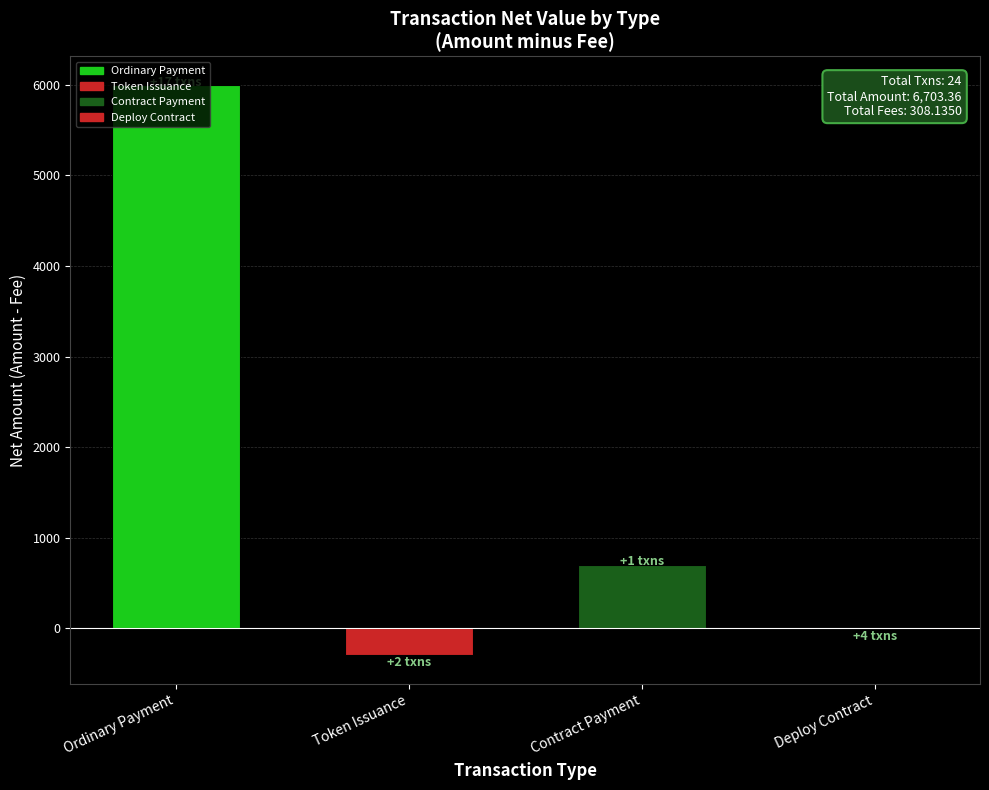

At which category is the sum across all series the highest?

Ordinary Payment